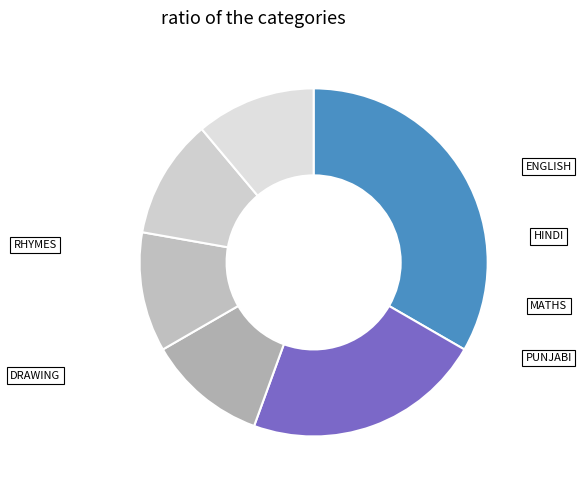

To the nearest percent, what is the difference between the largest and smallest slice percentages?

22%